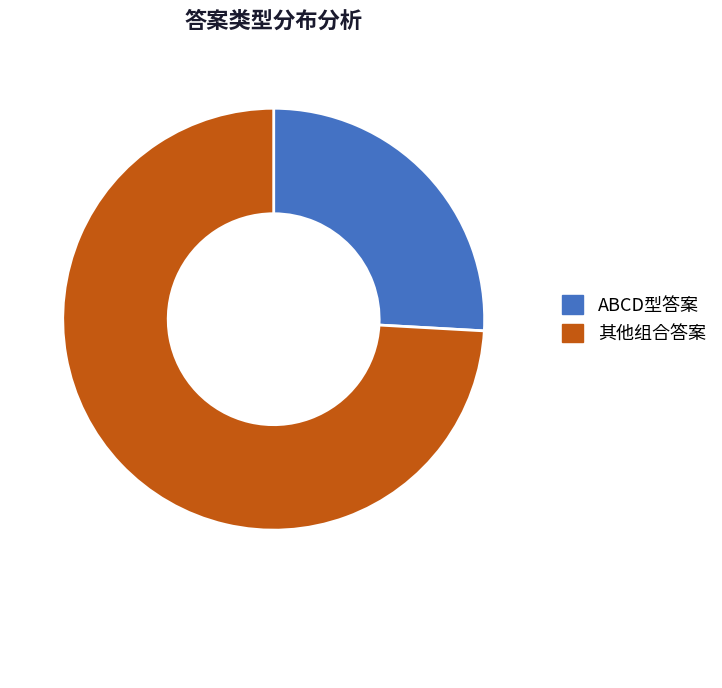

Rank the categories by value from highest to lowest.

其他组合答案, ABCD型答案